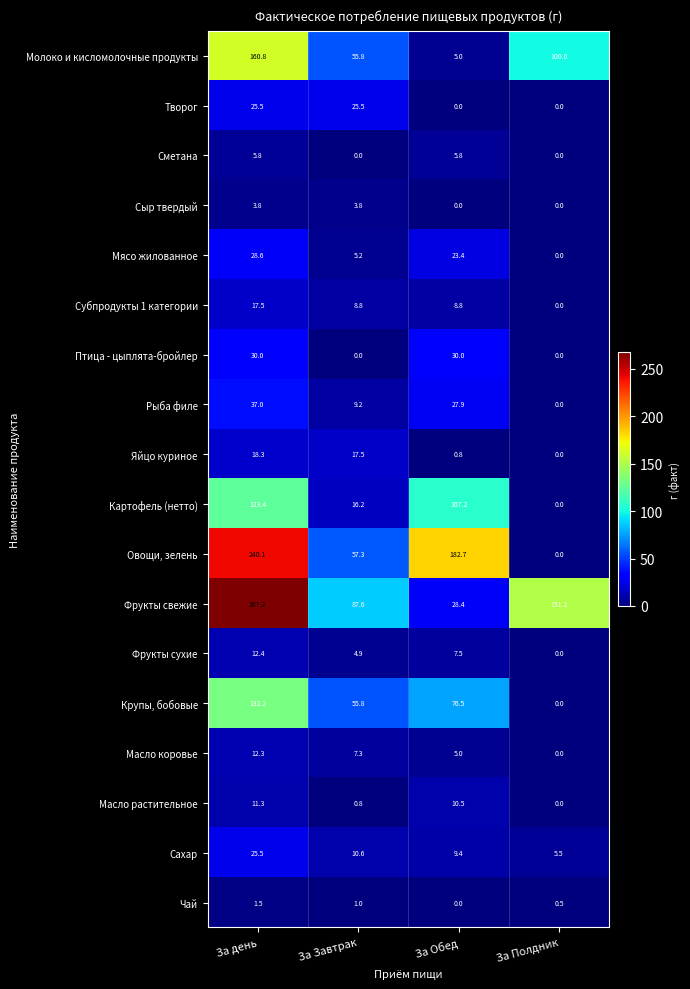

Which series has the widest spread of values?

Овощи, зелень